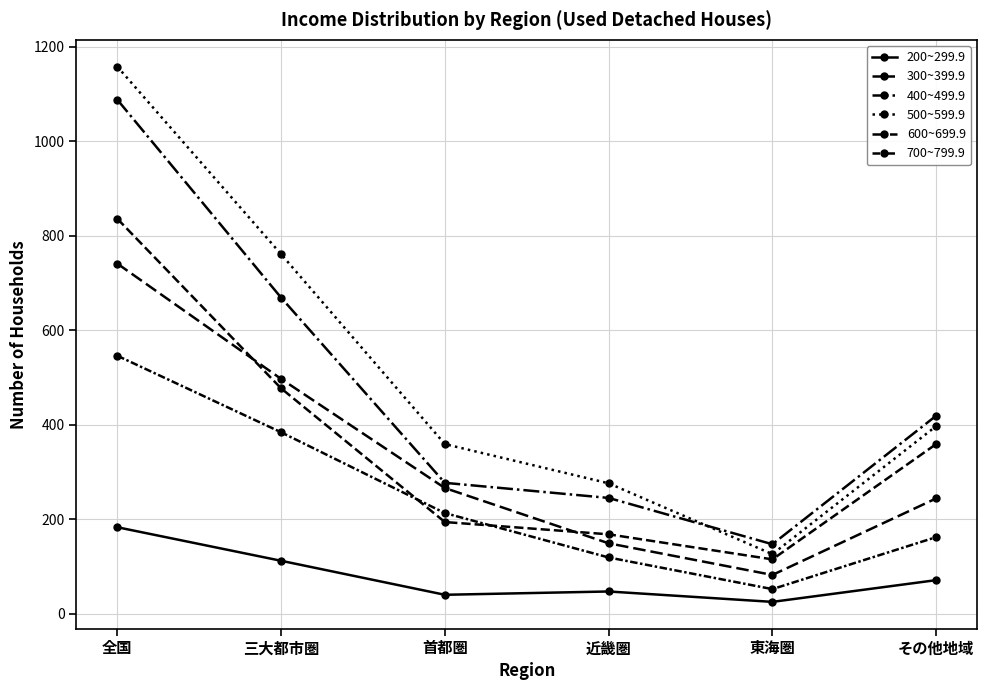

What is the label of the 4th point from the left?

近畿圏